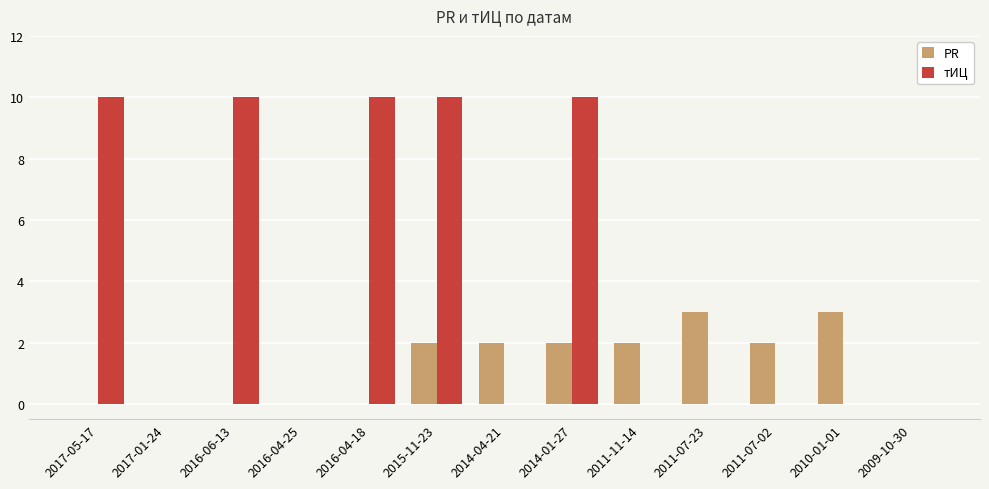

The value of PR at 2014-04-21 is 2. True or false?

True